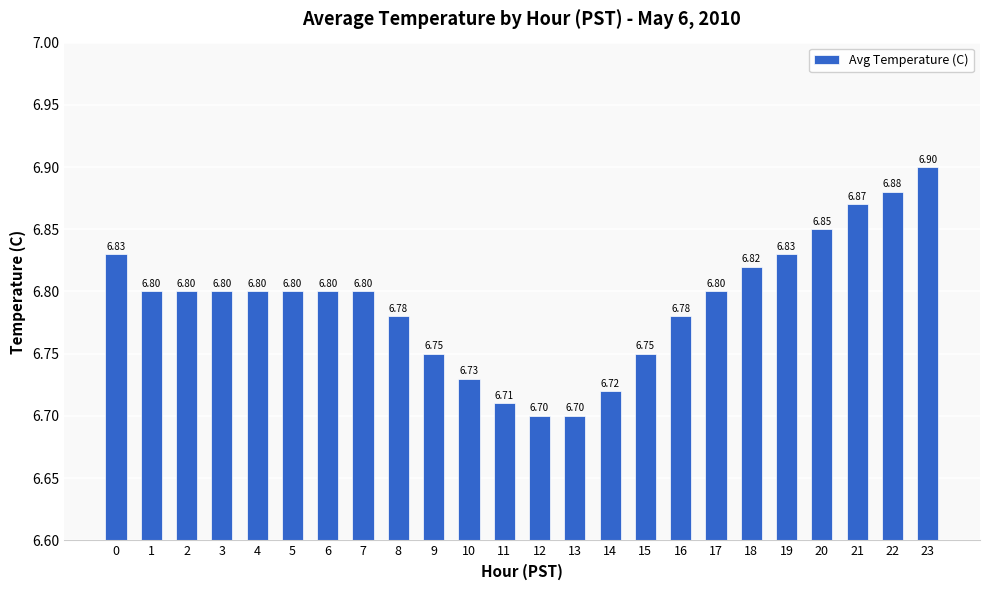

What is the ratio of the value at 5 to the value at 20?

1.0